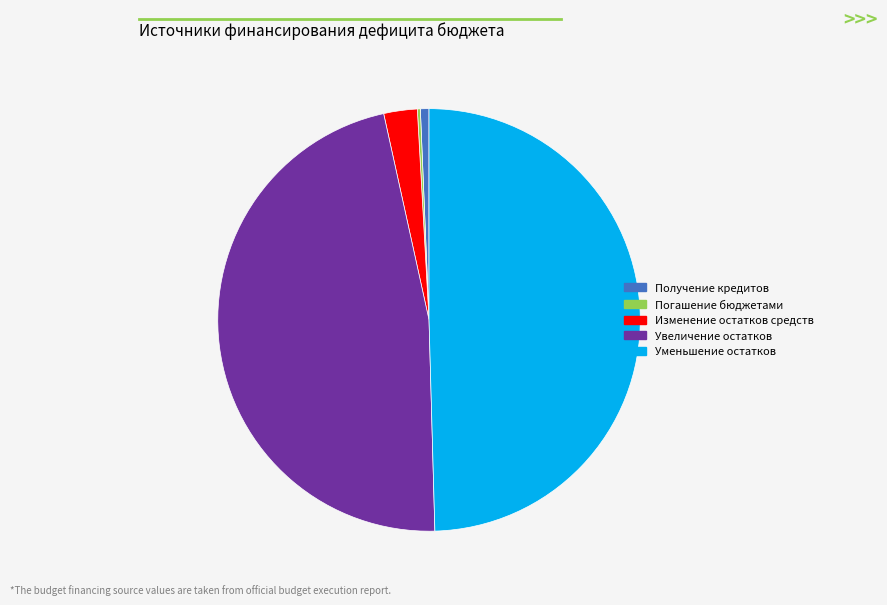

True or false: Увеличение остатков accounts for 47% of the total.

True